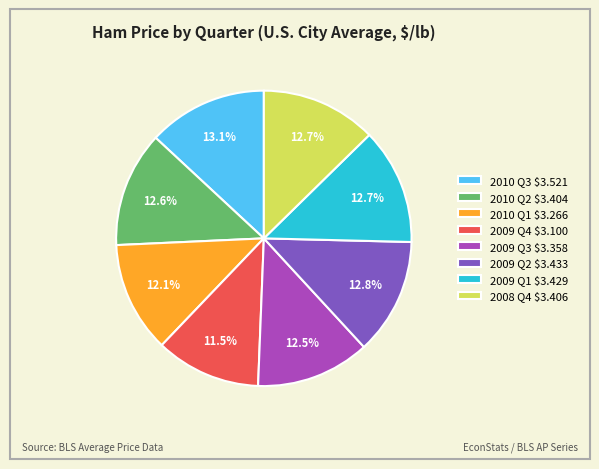

To the nearest percent, what is the difference between the 2009 Q4 and 2008 Q4 slice percentages?

1%